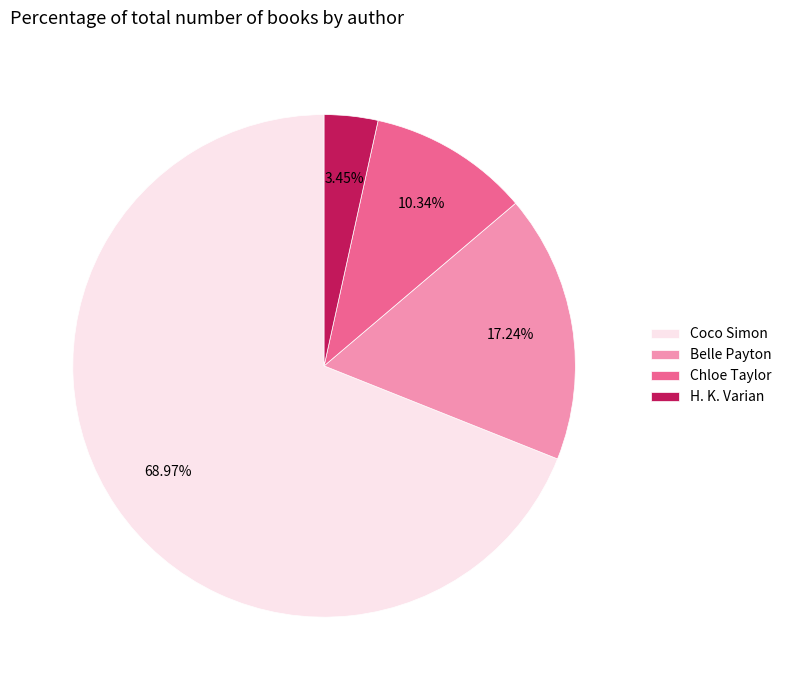

Rank the categories by value from lowest to highest.

H. K. Varian, Chloe Taylor, Belle Payton, Coco Simon